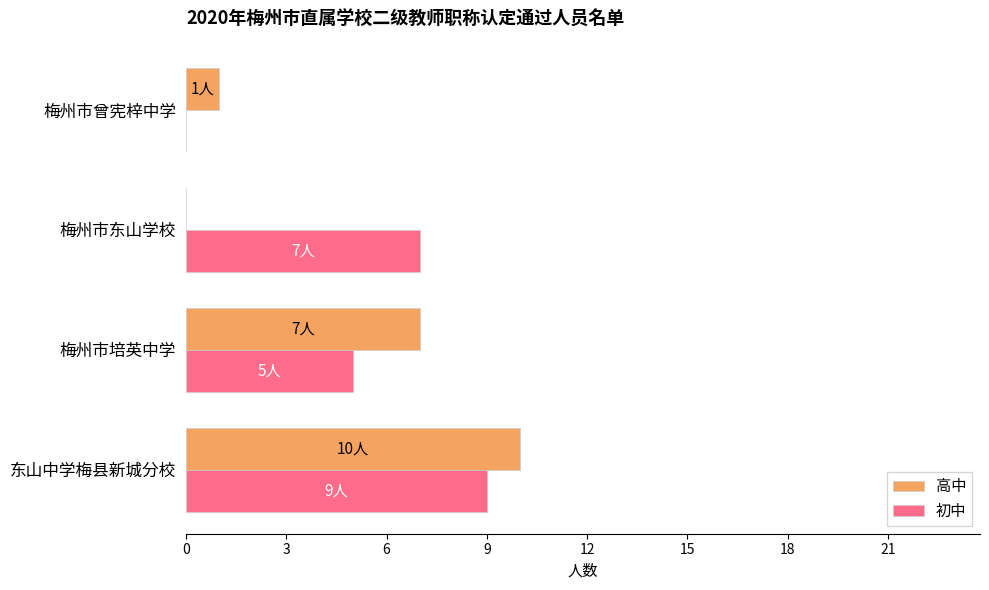

Is the value of 高中 at 梅州市东山学校 greater than the value of 初中 at 梅州市培英中学?

No